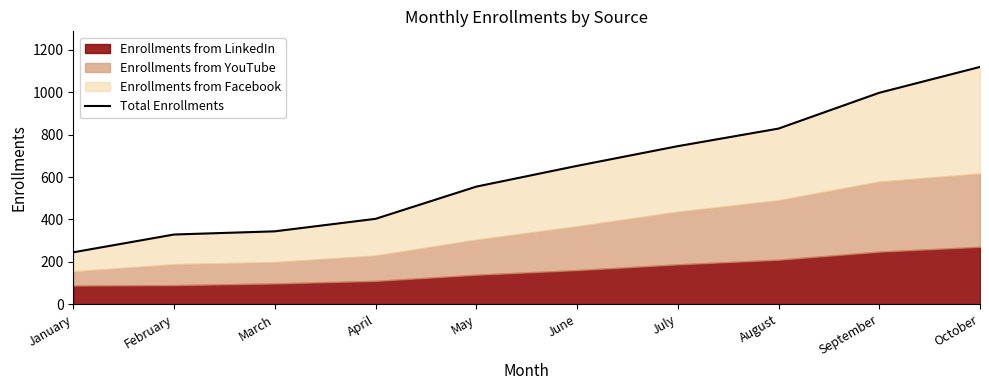

True or false: the data has more than 2 interior local peaks.

False